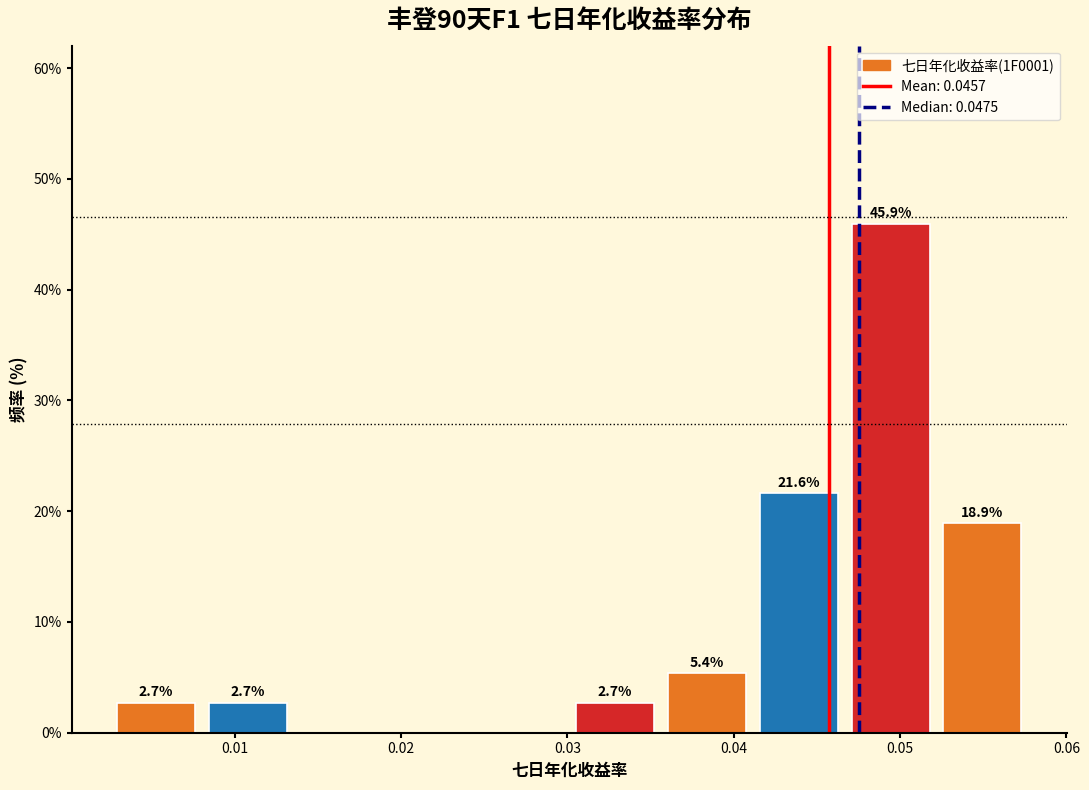

Which range on the x-axis has the tallest bar?

0.047 to 0.052